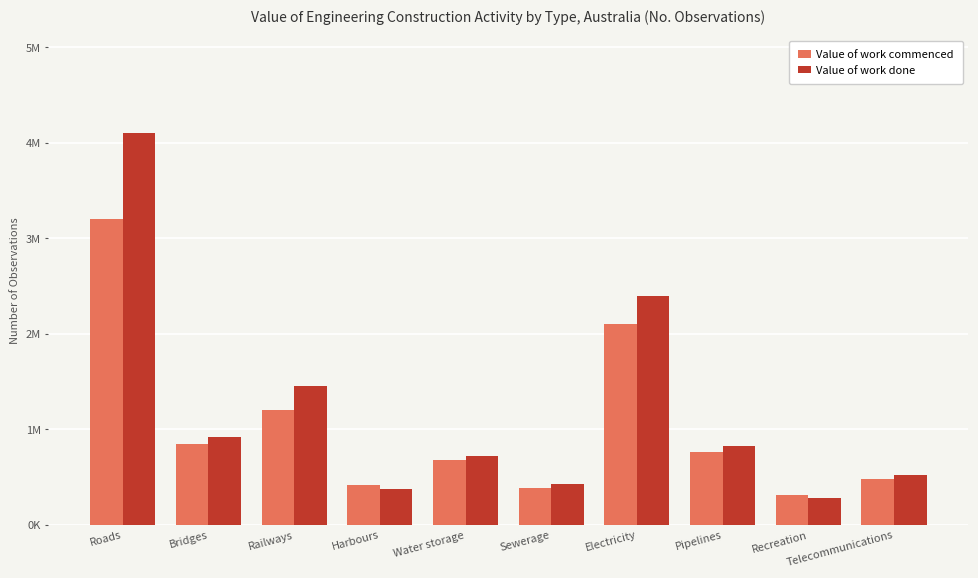

What position from the right is Recreation?

2